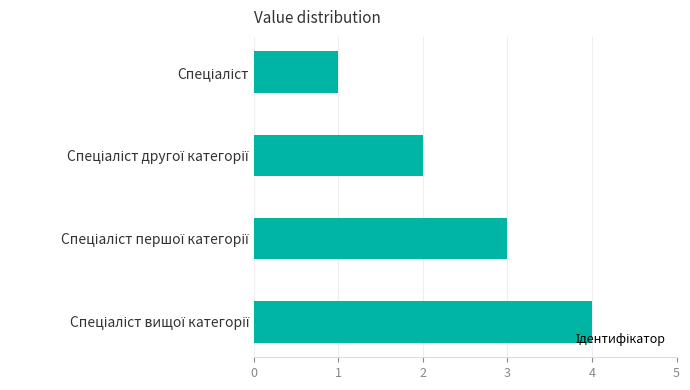

What is the sum of all values?

10